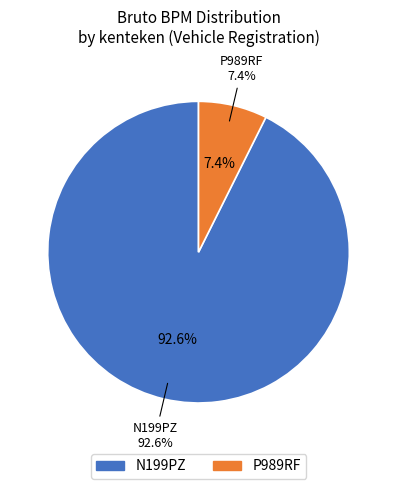

Which category accounts for the majority?

N199PZ (bruto_bpm: 25712)